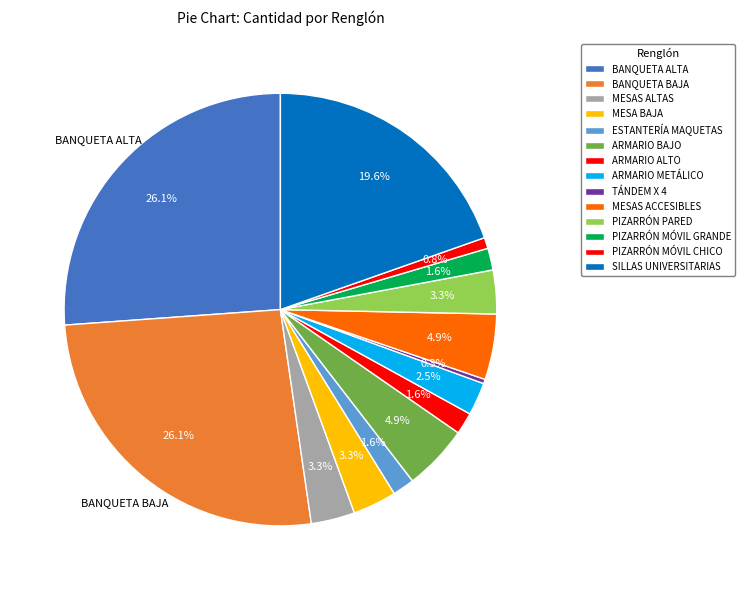

Rank the categories by value from lowest to highest.

TÁNDEM X 4, PIZARRÓN MÓVIL CHICO, ESTANTERÍA MAQUETAS, ARMARIO ALTO, PIZARRÓN MÓVIL GRANDE, ARMARIO METÁLICO, MESAS ALTAS, MESA BAJA, PIZARRÓN PARED, ARMARIO BAJO, MESAS ACCESIBLES, SILLAS UNIVERSITARIAS, BANQUETA ALTA, BANQUETA BAJA